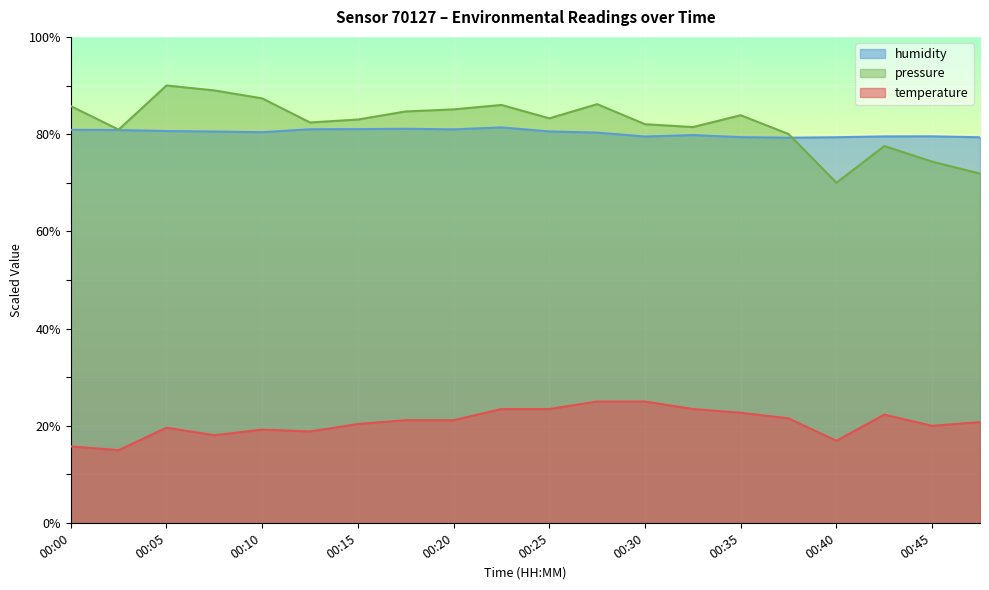

List the labels in order of humidity value, smallest first.

00:38, 00:48, 00:40, 00:35, 00:30, 00:43, 00:45, 00:33, 00:28, 00:10, 00:08, 00:25, 00:05, 00:03, 00:00, 00:20, 00:13, 00:15, 00:18, 00:23